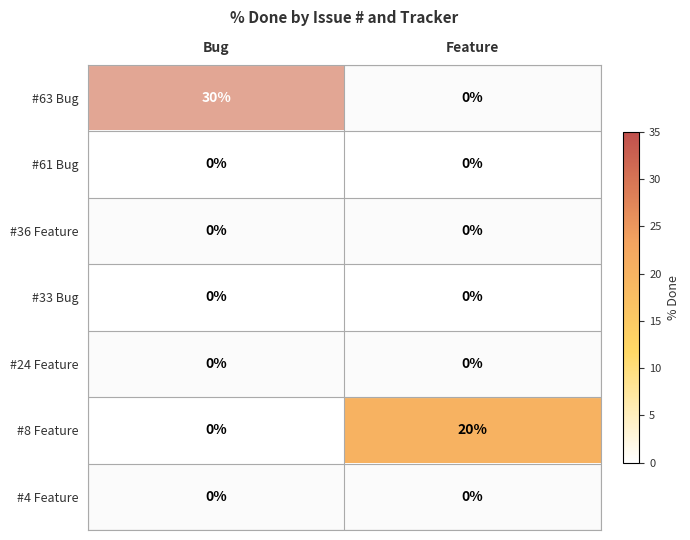

What is the approximate value of #63 Bug at Bug, to the nearest 5?

30